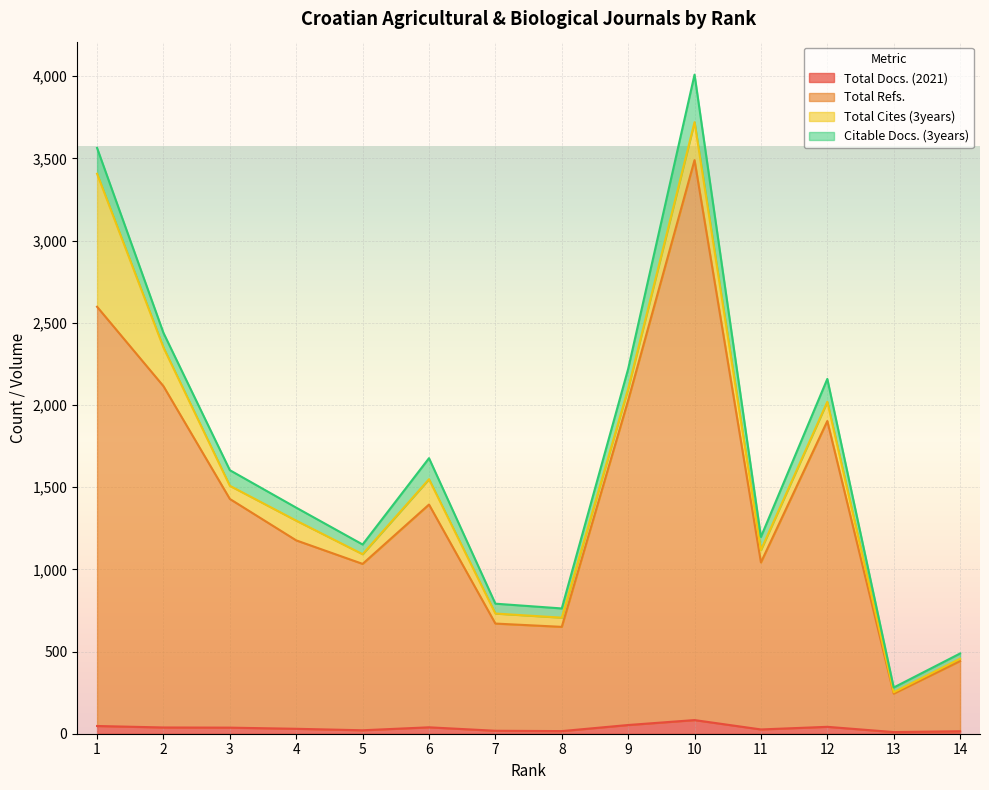

In Total Refs., how many points are higher than both neighbors (excluding endpoints)?

3